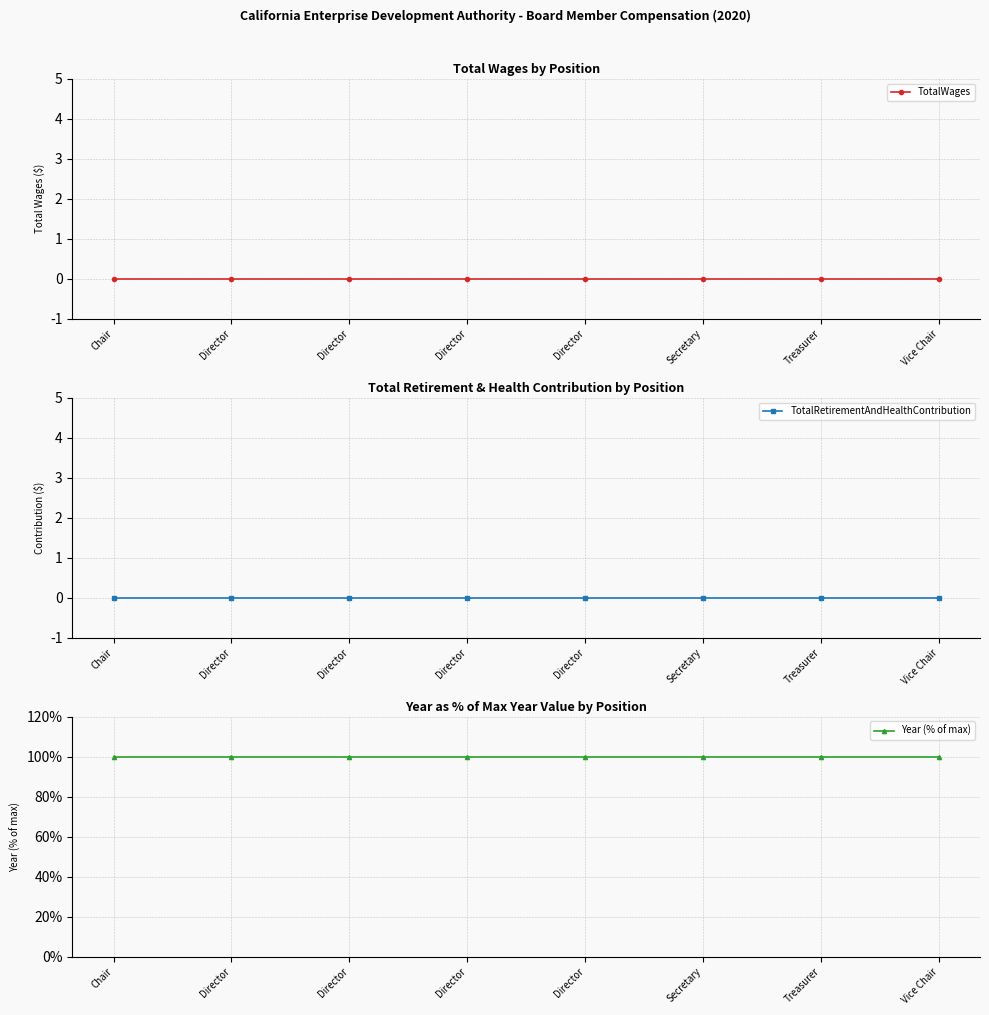

What is the greatest value displayed?

100